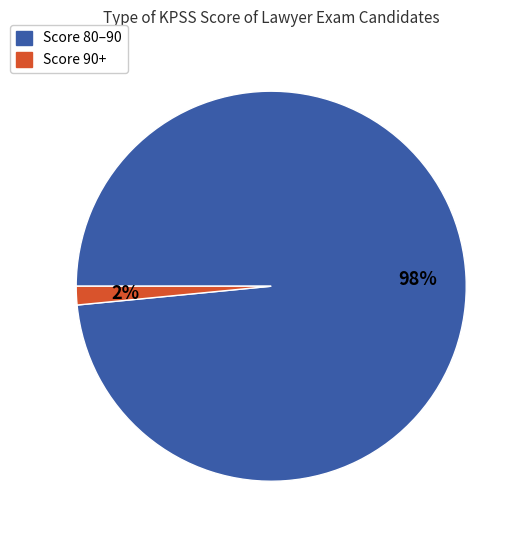

Is there a majority slice in this chart?

Yes